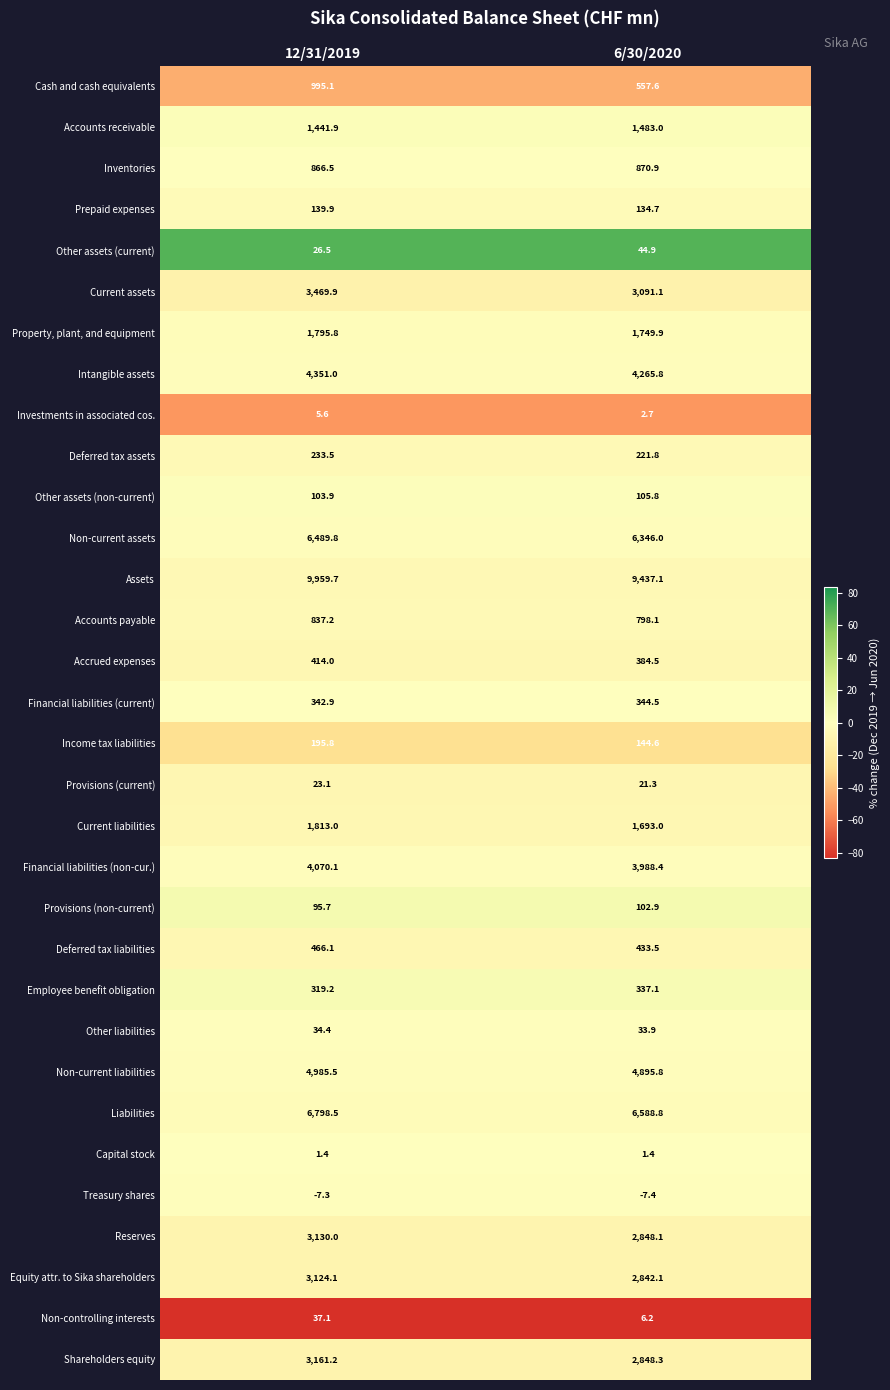

At which category does the chart reach its minimum across all series?

6/30/2020